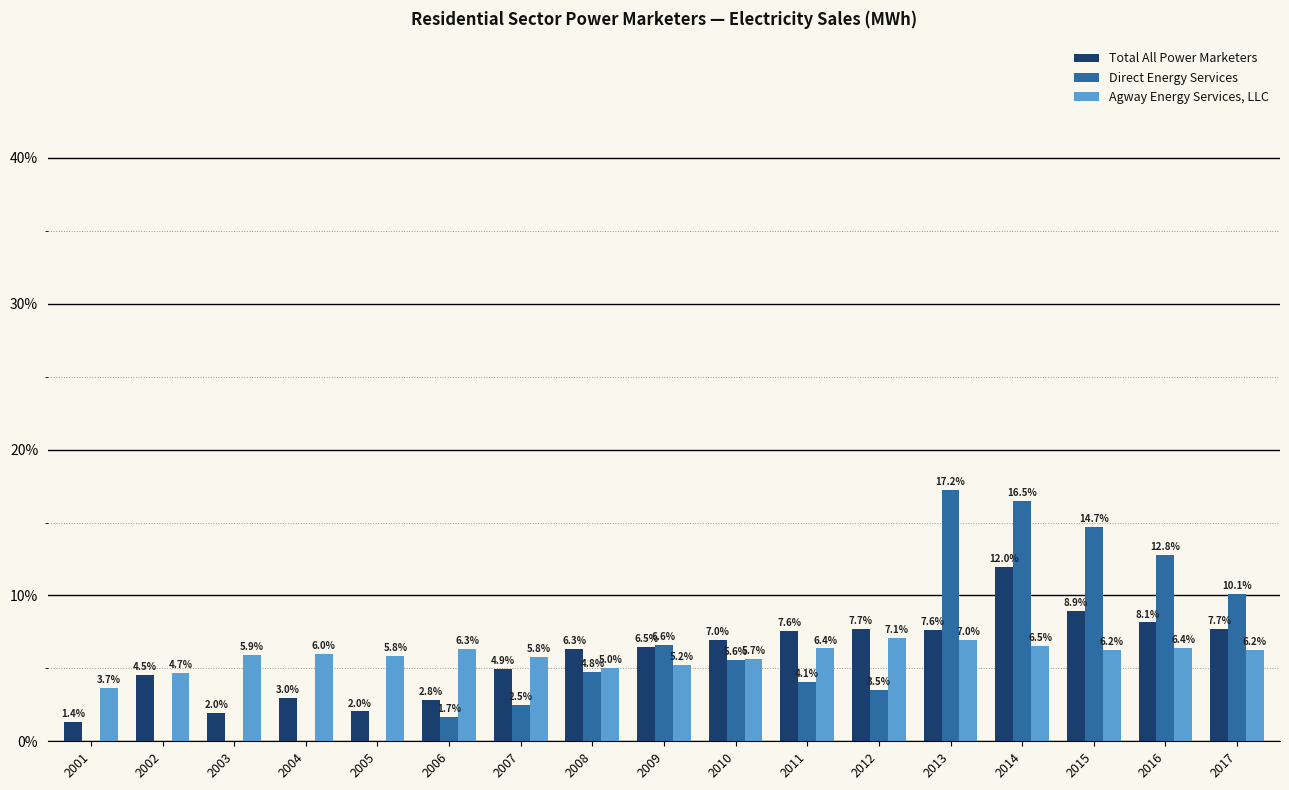

Is the value of Direct Energy Services at 2008 greater than the value of Agway Energy Services, LLC at 2001?

Yes